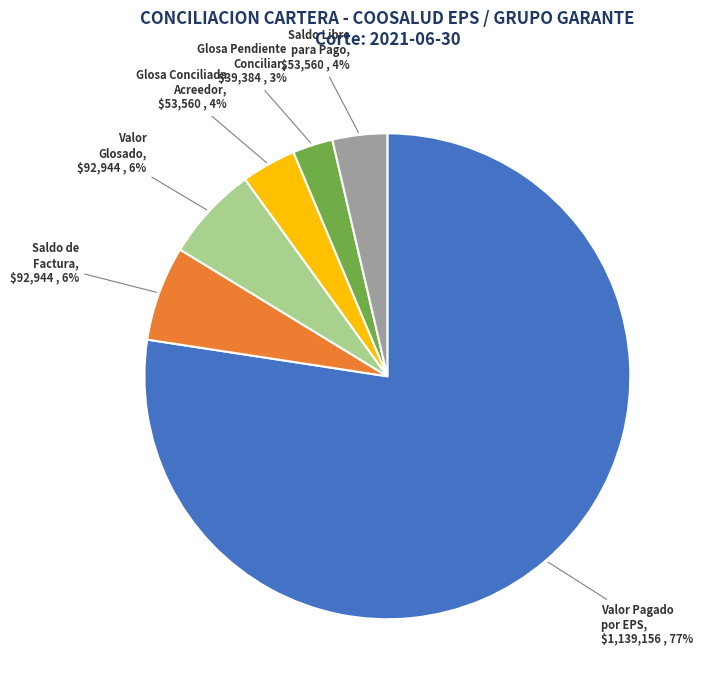

To the nearest percent, what is the average slice percentage?

17%